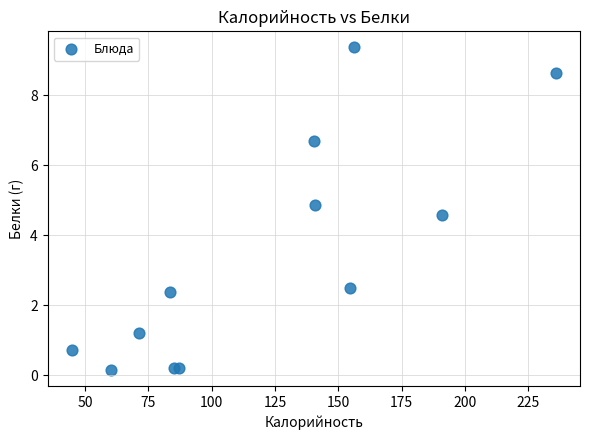

What Y value in the scatter plot is closest to 4?

4.6